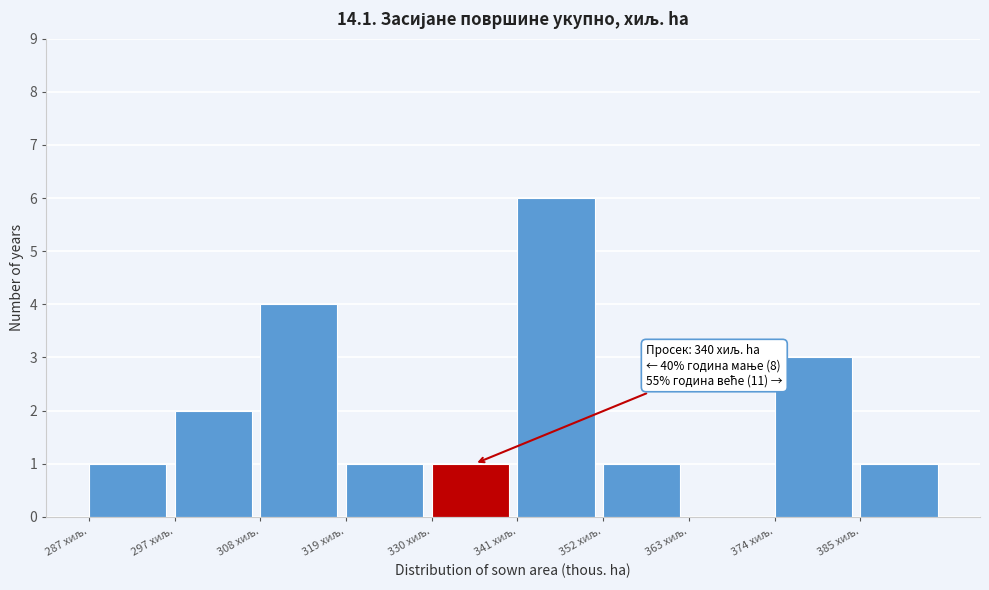

Over which range of the x-axis is the bar tallest?

342 to 352